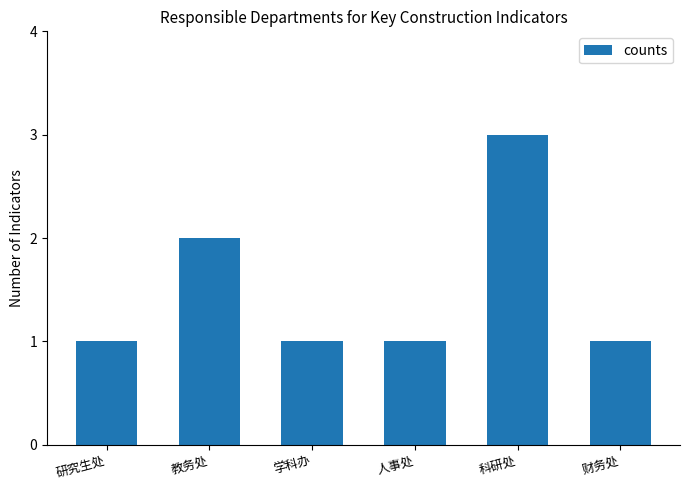

Does the chart contain stacked bars?

No